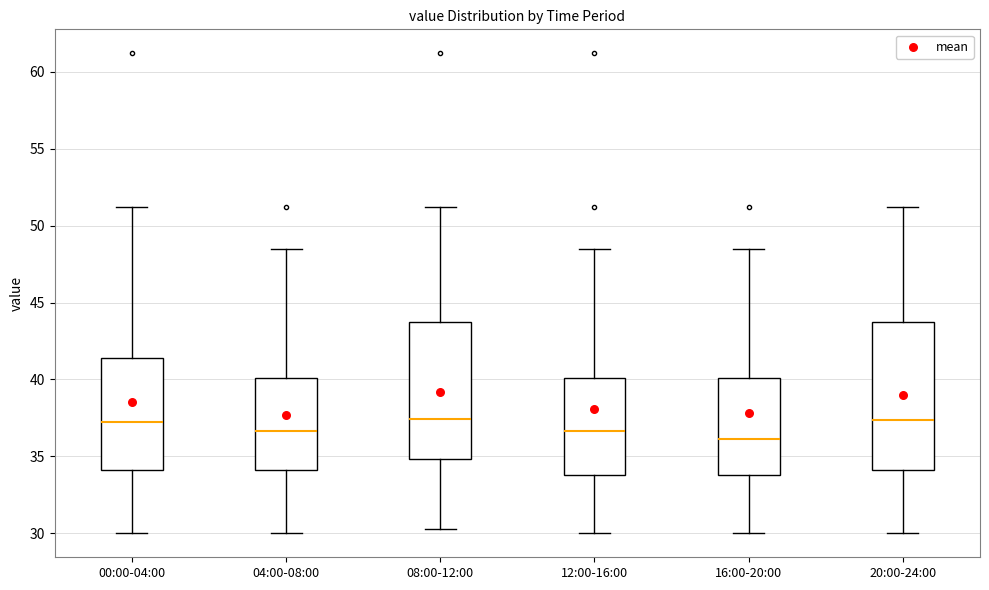

Reading left to right, read every box against the y-axis: the position of its median line, the range the box covers, and the ends of its whiskers. The values are not printed on the chart, so give them approximately, as read against the axis.

00:00-04:00: median 37.0, box 34.0 to 41.5, whiskers 30.0 to 51.0
04:00-08:00: median 36.5, box 34.0 to 40.0, whiskers 30.0 to 48.5
08:00-12:00: median 37.5, box 35.0 to 44.0, whiskers 30.5 to 51.0
12:00-16:00: median 36.5, box 34.0 to 40.0, whiskers 30.0 to 48.5
16:00-20:00: median 36.0, box 34.0 to 40.0, whiskers 30.0 to 48.5
20:00-24:00: median 37.5, box 34.0 to 44.0, whiskers 30.0 to 51.0